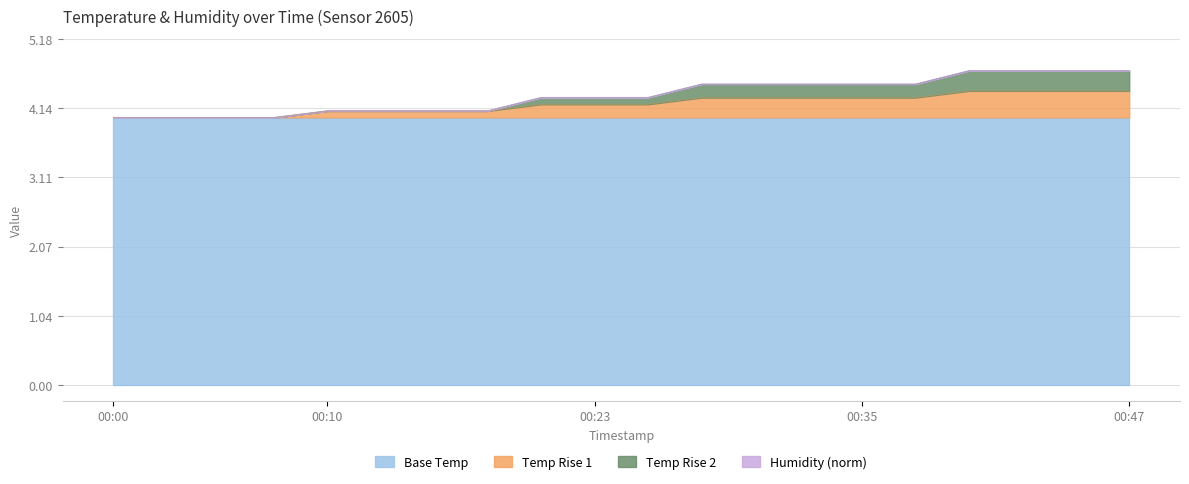

What is the change in value from 00:00 to 00:27?

+0.3